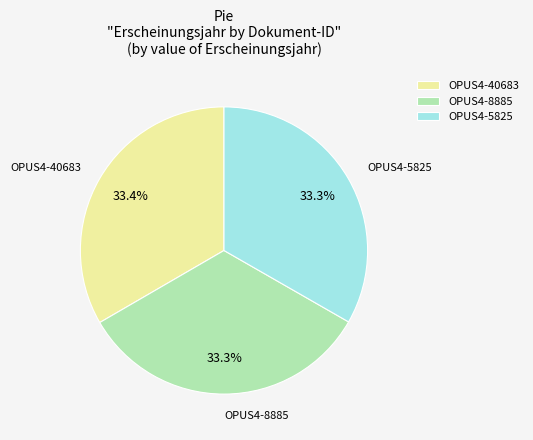

Approximately how many times larger is the value at OPUS4-8885 compared to OPUS4-5825?

1.0